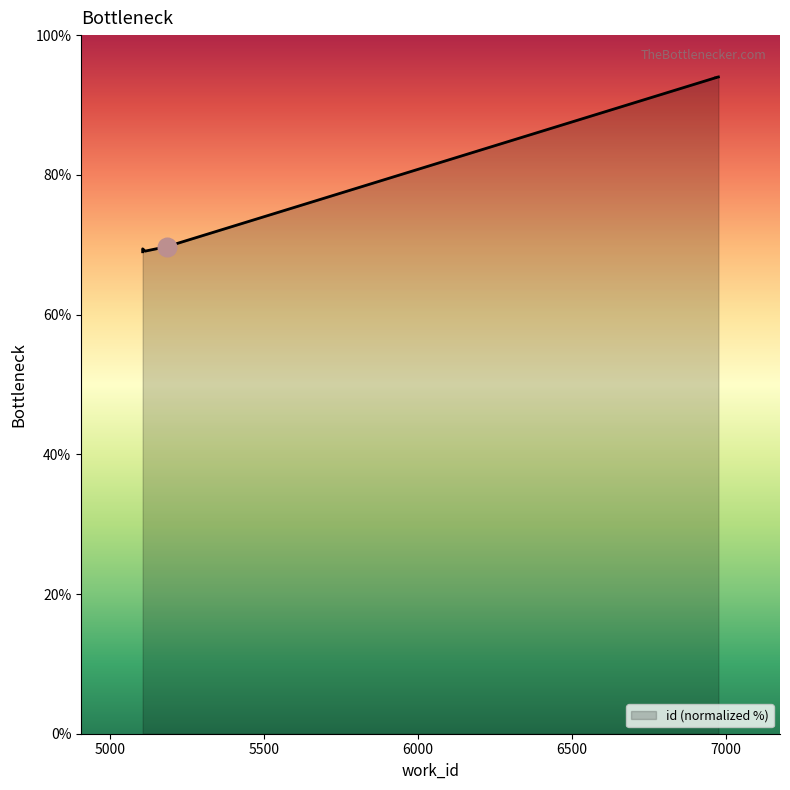

What is the change in value from 6965 to 6975?

+0.1